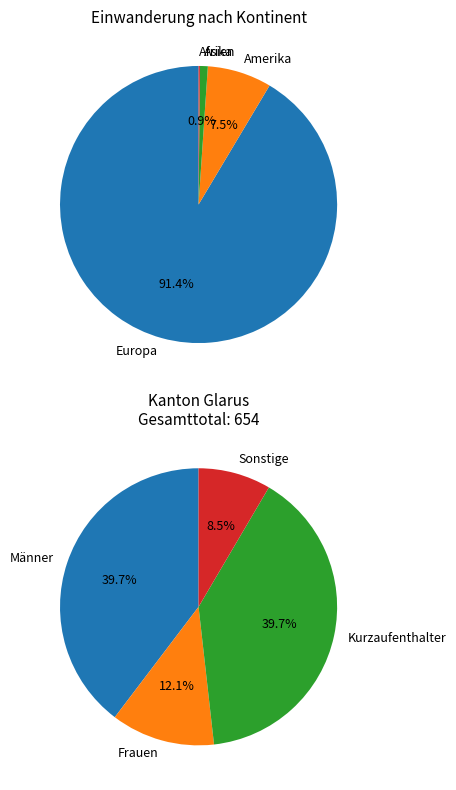

Which slice is the smallest?

Afrika